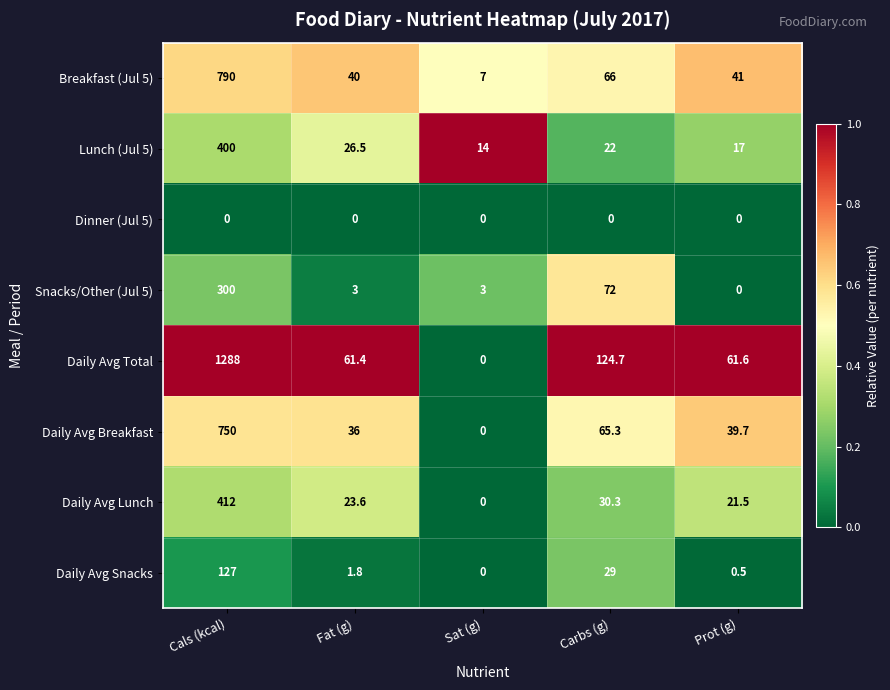

Which category has the highest value in the Breakfast (Jul 5) series?

Cals (kcal)